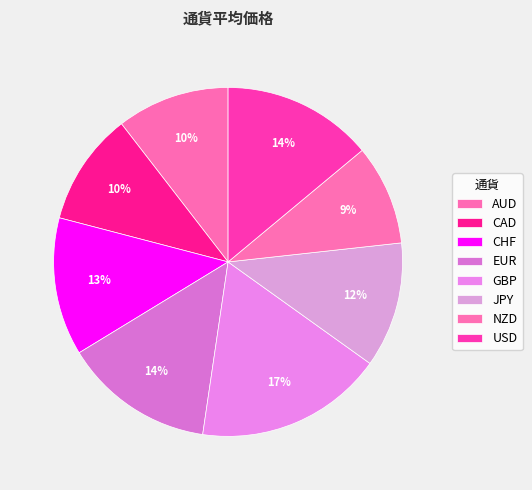

What is the change in value from CAD to GBP?

+60